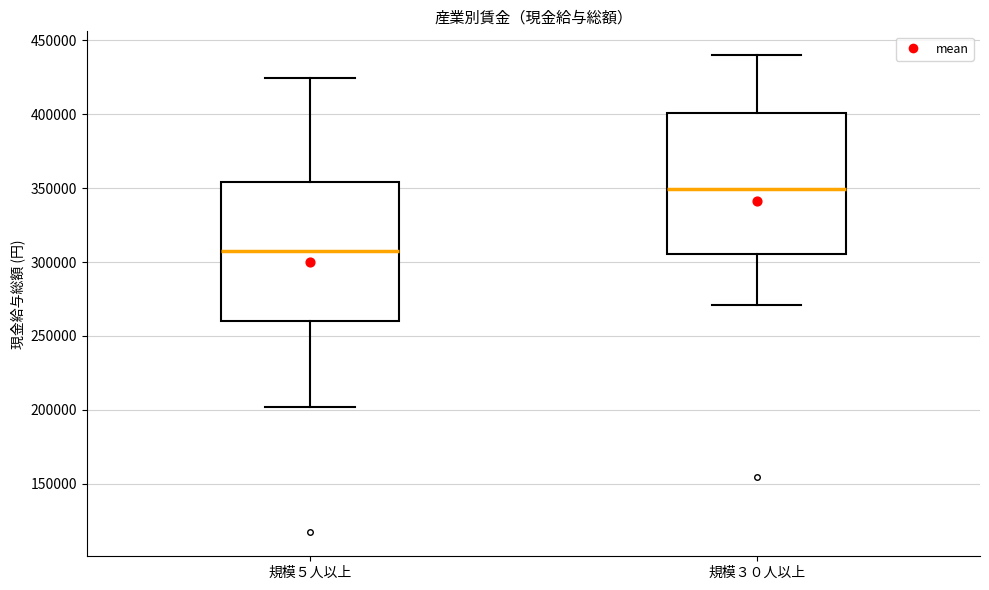

Reading left to right, read every box against the y-axis: the position of its median line, the range the box covers, and the ends of its whiskers. The values are not printed on the chart, so give them approximately, as read against the axis.

規模５人以上: median 305000, box 260000 to 355000, whiskers 200000 to 425000
規模３０人以上: median 350000, box 305000 to 400000, whiskers 270000 to 440000